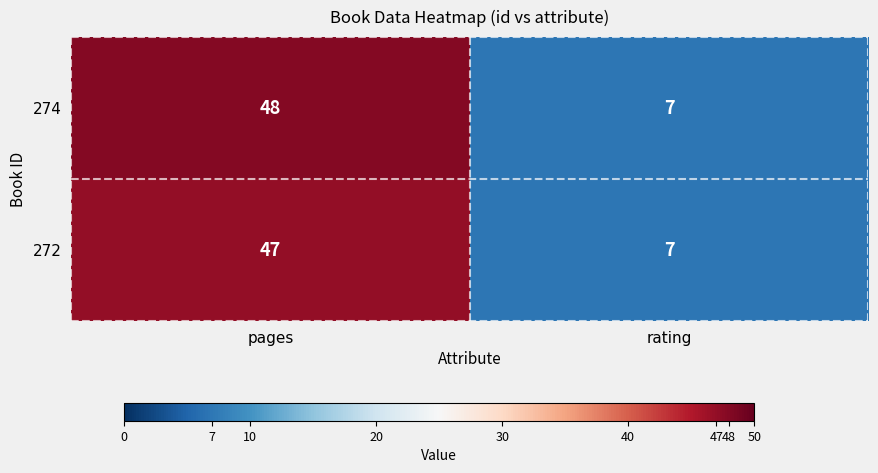

Reading left to right, extract all data points from this chart.

274: pages=48	rating=7
272: pages=47	rating=7